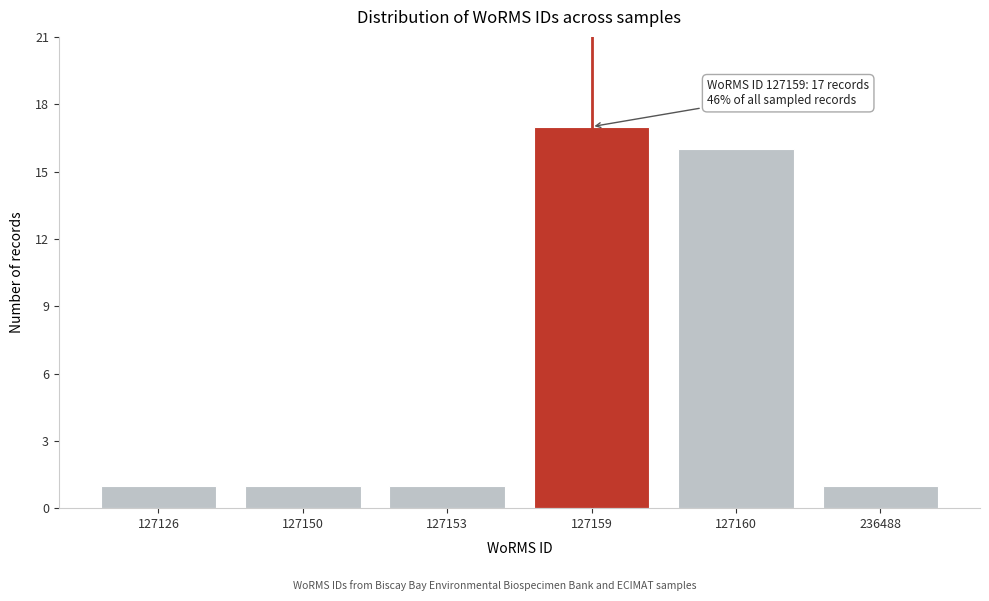

Reading left to right, transcribe all the data shown in this chart.

1	1	1	17	16	1